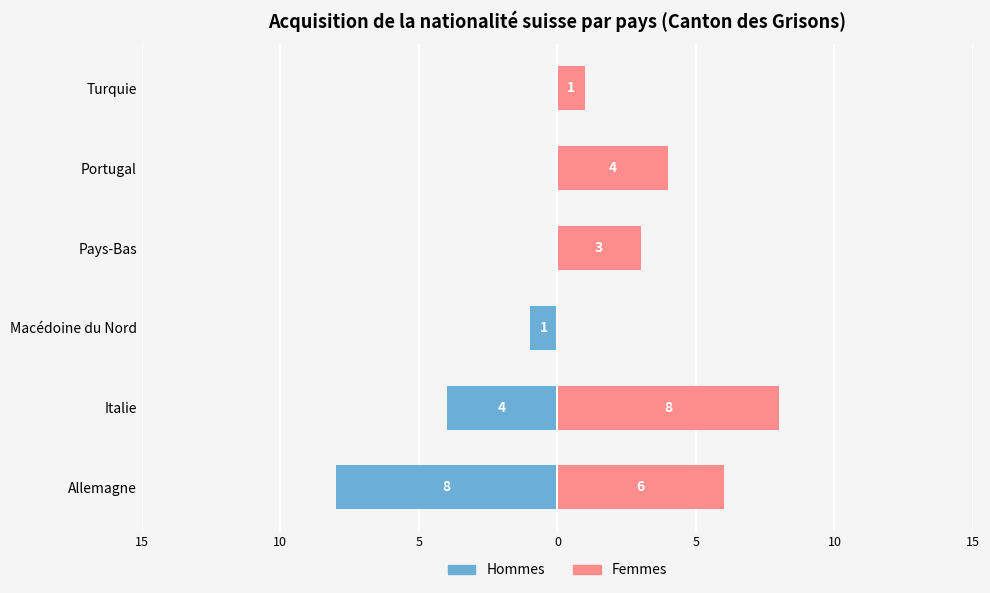

At Macédoine du Nord, list the series in order from largest to smallest.

Femmes, Hommes